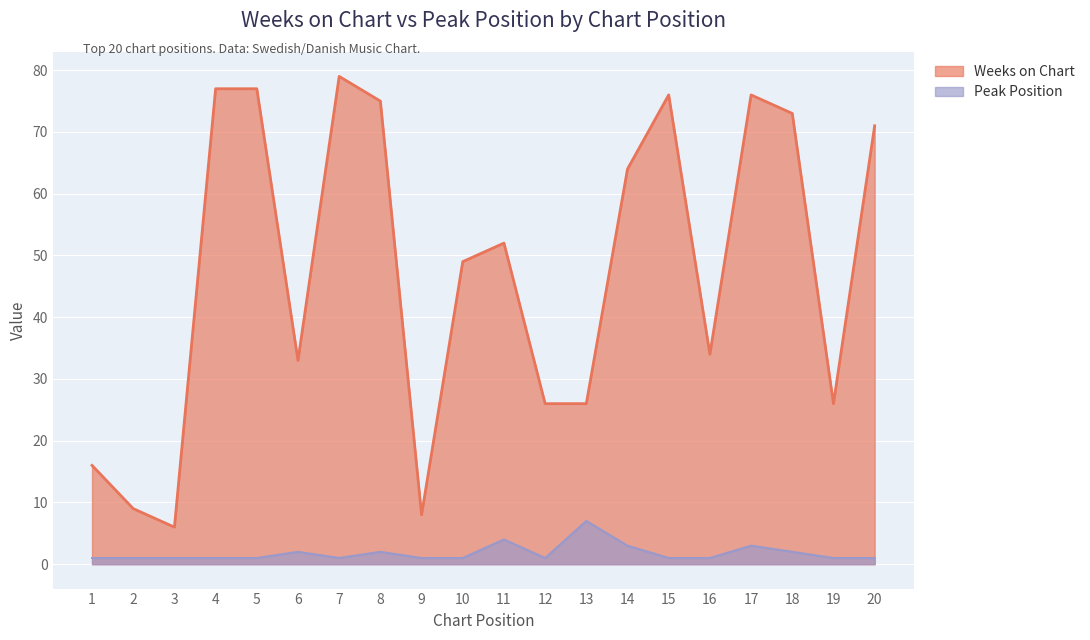

True or false: Peak Position has more than 1 interior local peaks.

True